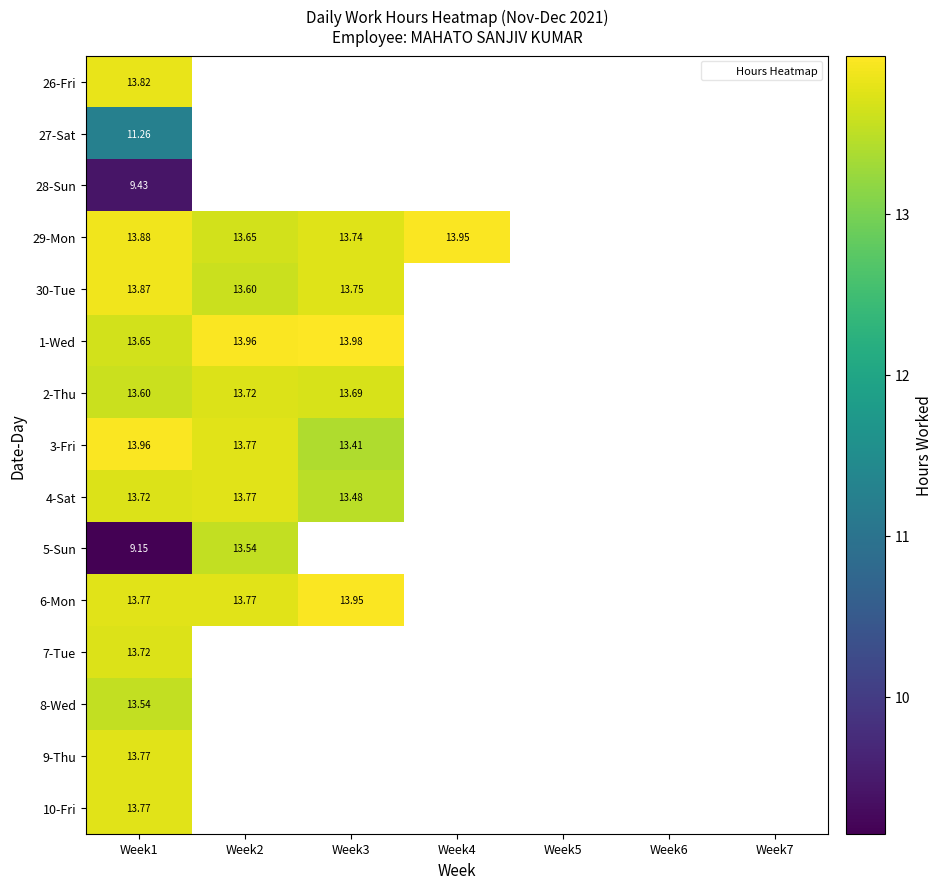

Where is 2-Thu nearest to the value 13?

Week1